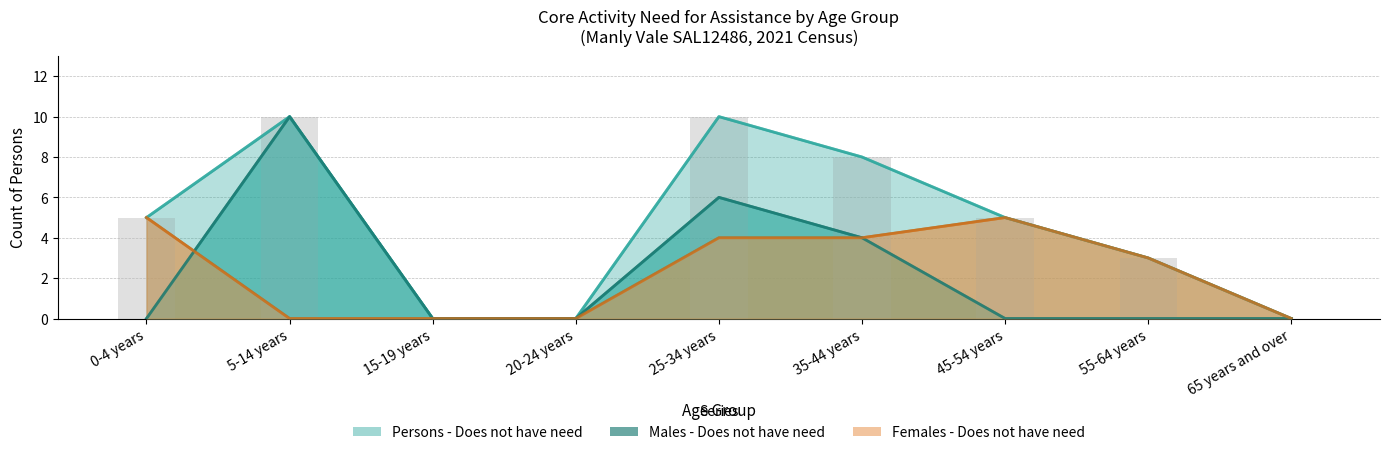

Which has a higher value, 20-24 years or 25-34 years?

25-34 years